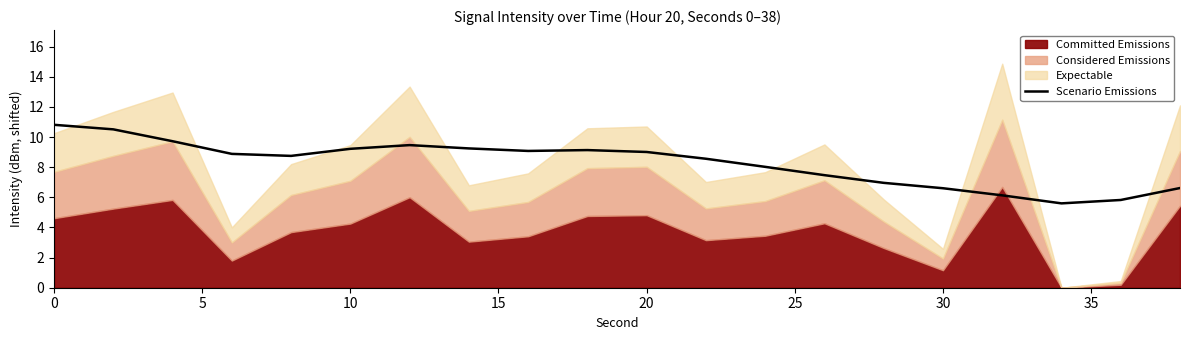

What is the minimum value for Scenario Emissions?

5.6